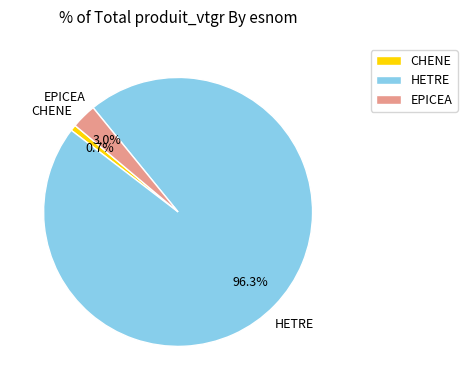

To the nearest percent, what percentage of the pie is EPICEA?

3%